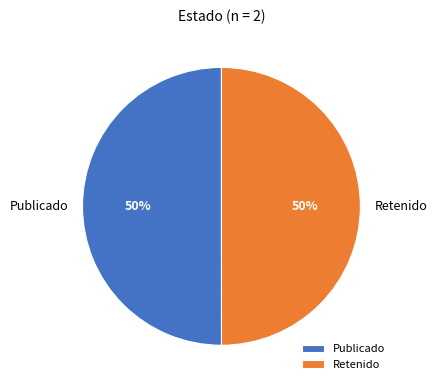

To the nearest percent, what percentage of the pie is Publicado?

50%